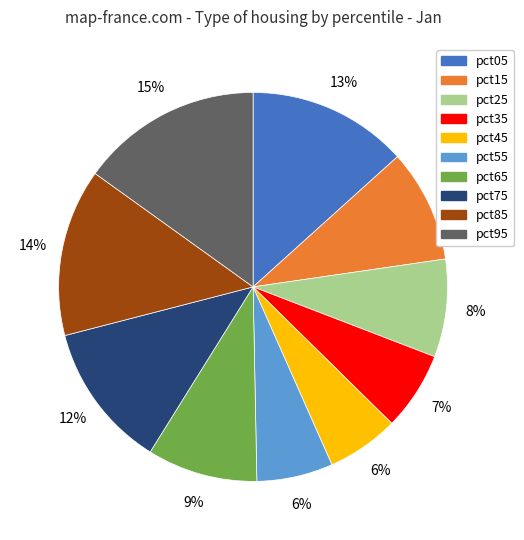

True or false: pct75 accounts for 12% of the total.

True